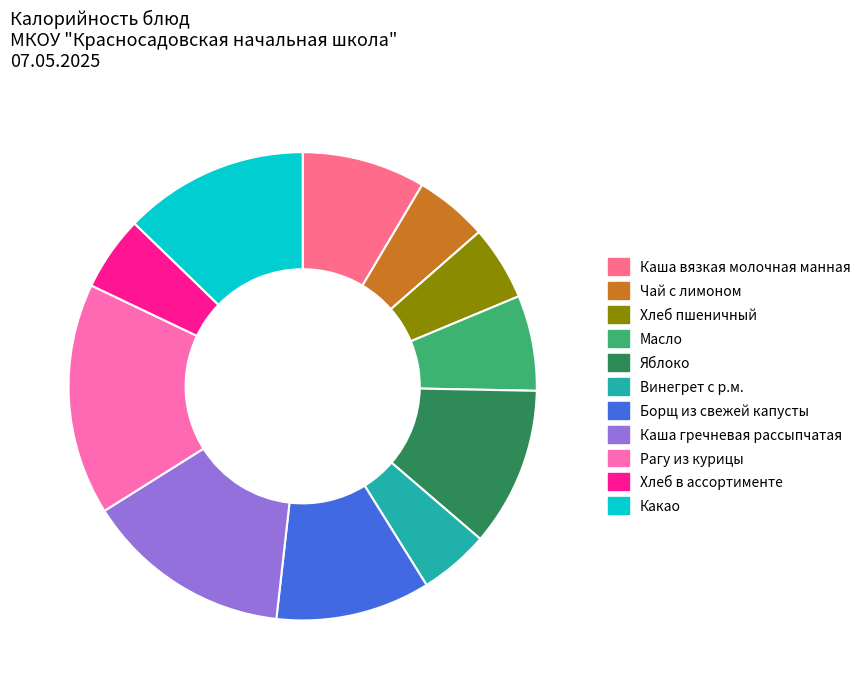

Do Хлеб в ассортименте and Какао together represent more than half of the pie?

No